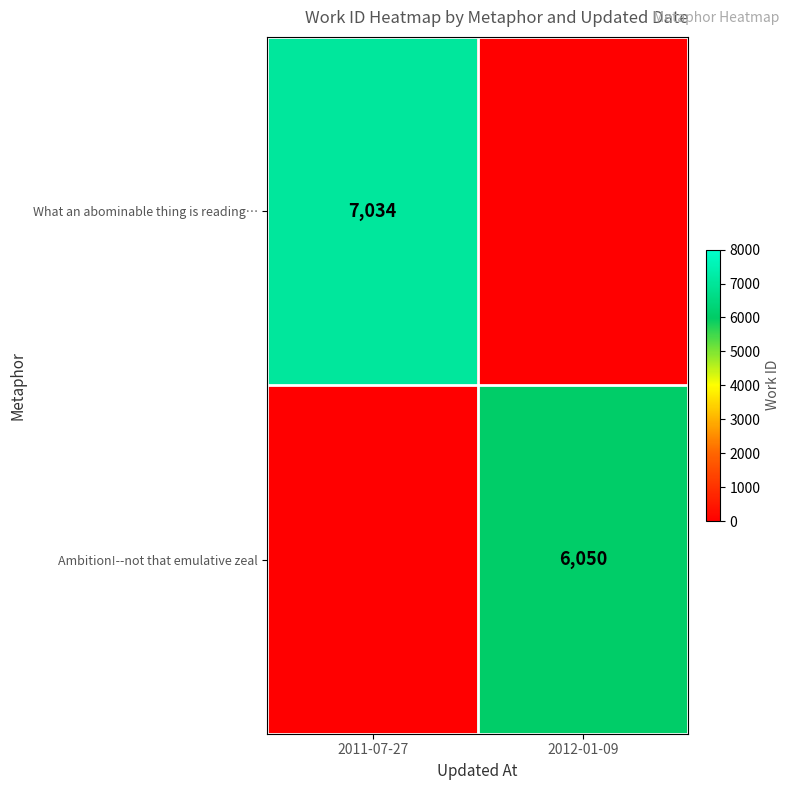

The Ambition!--not that emulative zeal series shows 6050 at 2012-01-09. True or false?

True